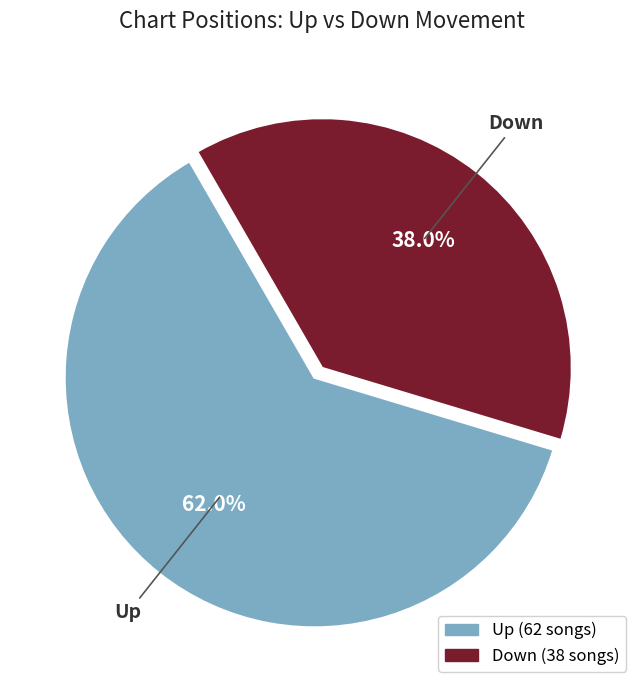

To the nearest percent, what is the difference between the largest and smallest slice percentages?

24%